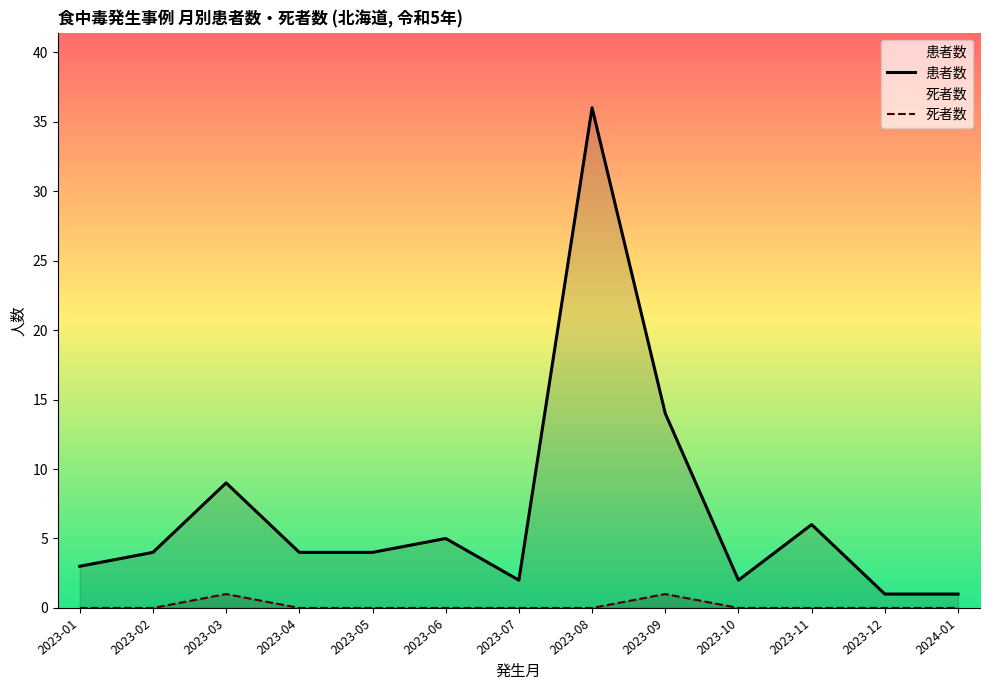

What is the label of the 5th point from the right?

2023-09